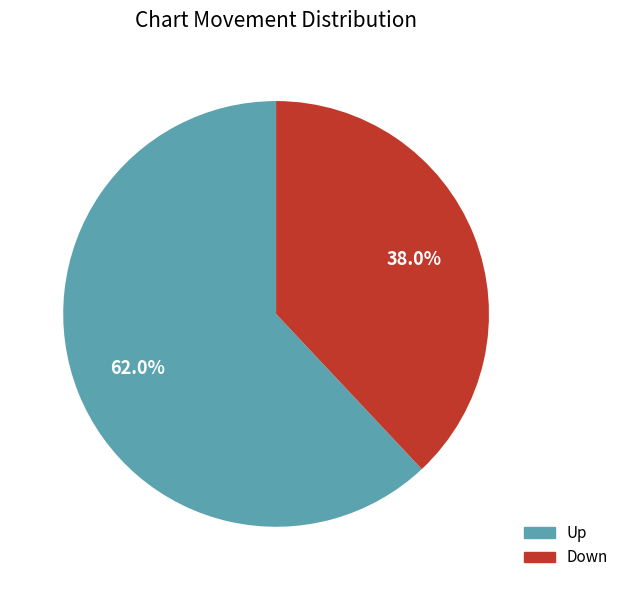

Is there any slice that represents more than half of the pie?

Yes